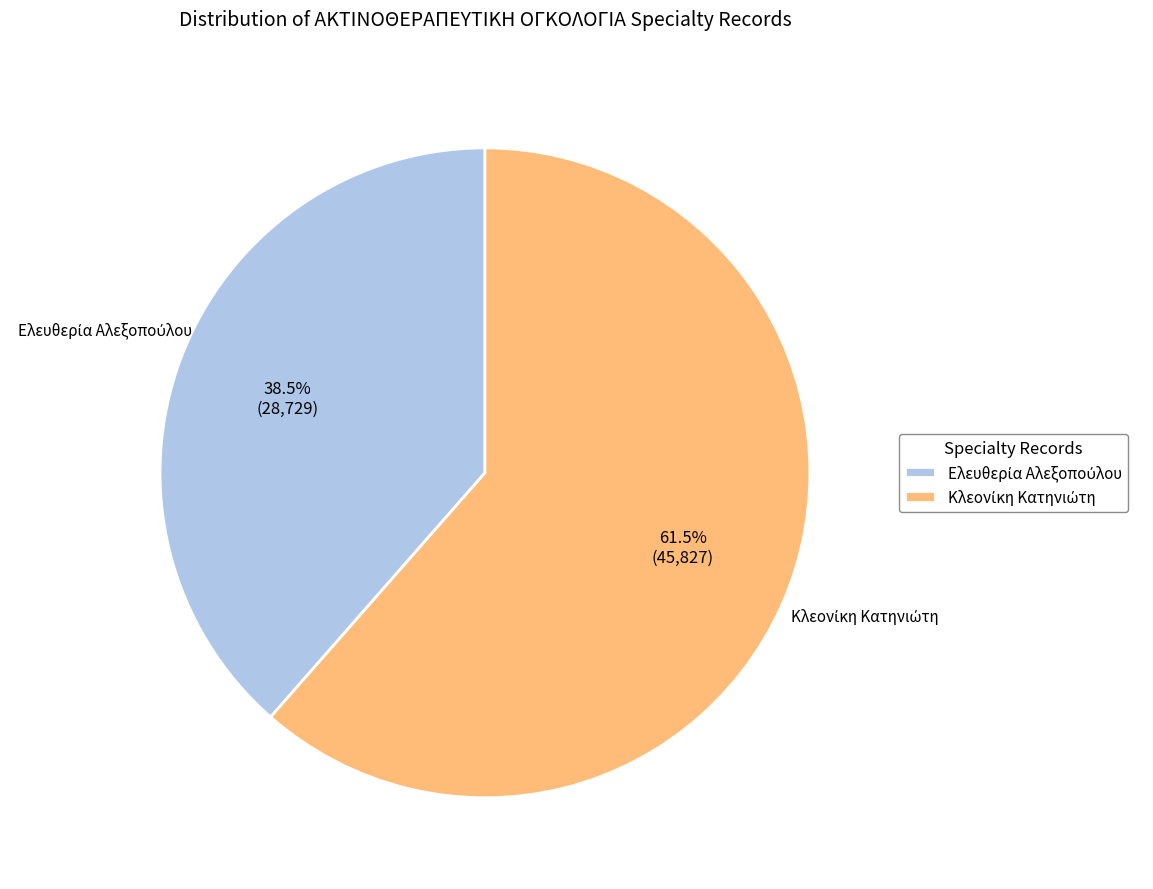

Count the number of slices in the pie.

2